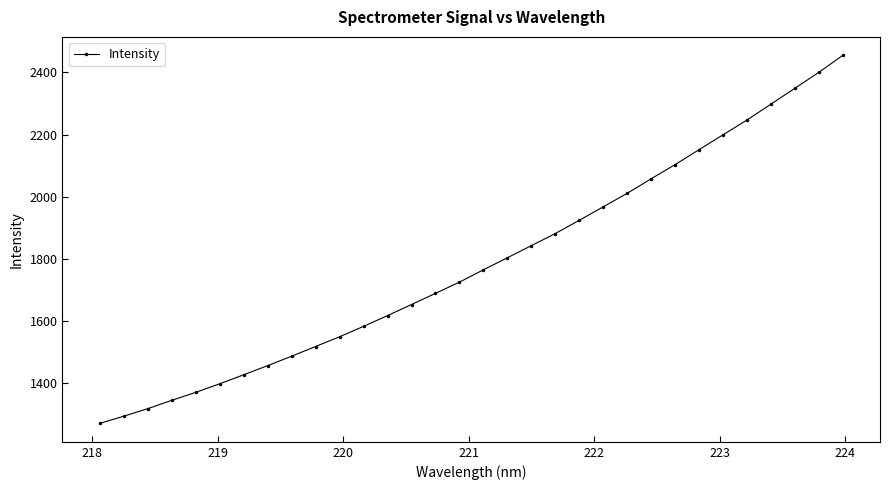

What is the minimum value shown in the chart?

1270.6